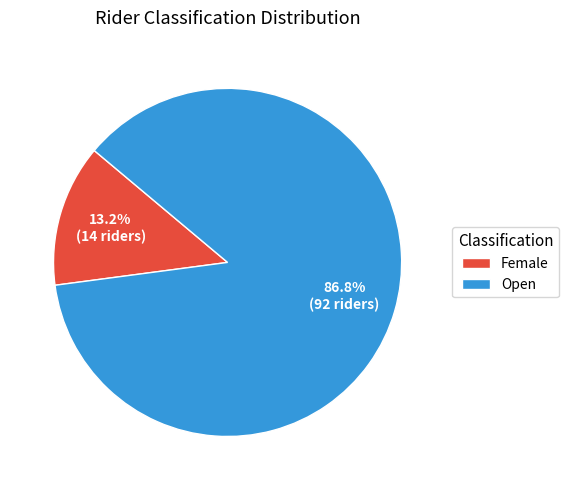

To the nearest percent, what percentage of the pie is Open?

87%